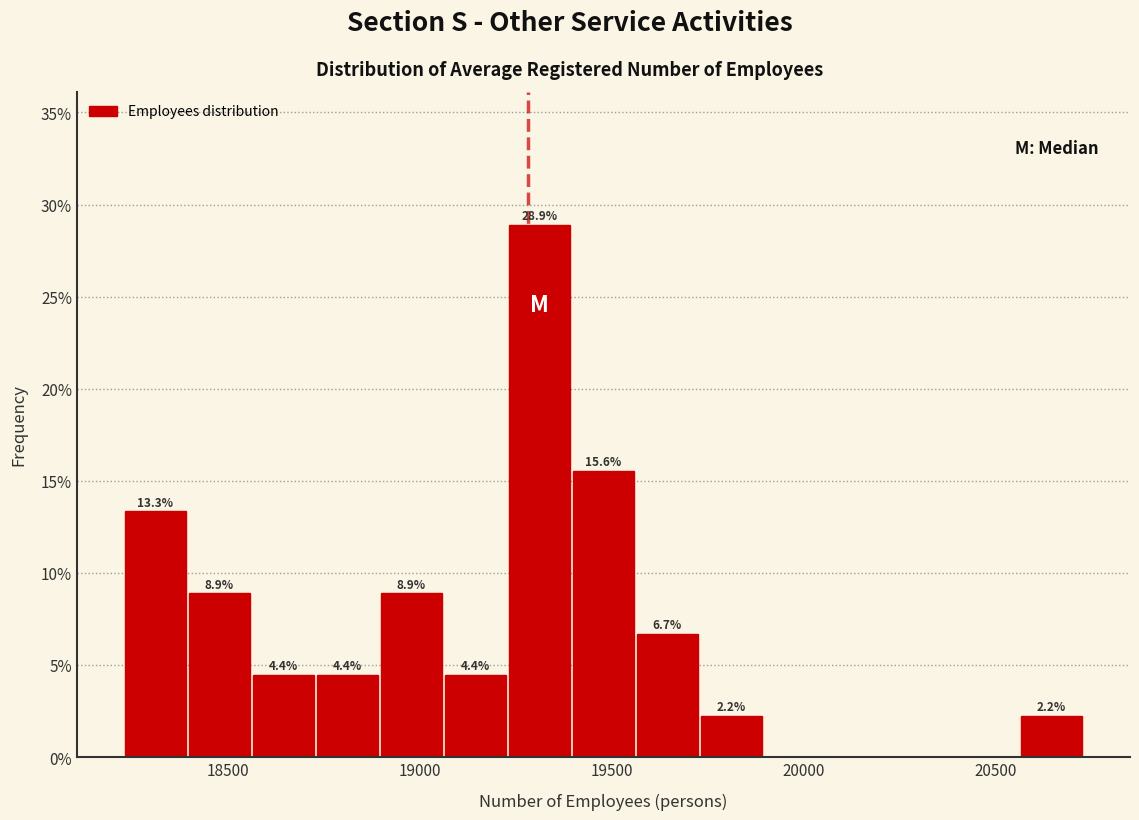

Around what value on the x-axis is the tallest bar? Give the approximate position of its centre, as read against the axis.

19300